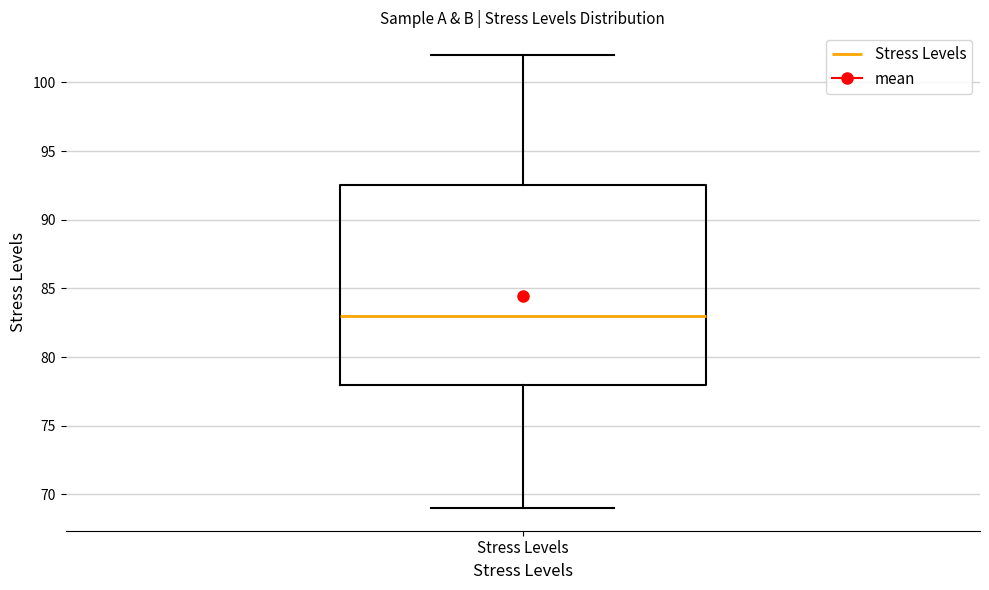

Transcribe this box plot: give where the median line is, the range the box spans, and where the two whiskers end, as read against the y-axis. The values are not printed on the chart, so give them approximately, as read against the axis.

median 83.0, box 78.0 to 92.5, whiskers 69.0 to 102.0